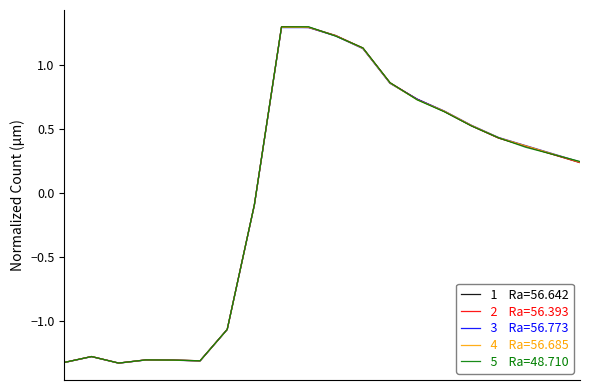

What is the greatest value displayed?

1.3